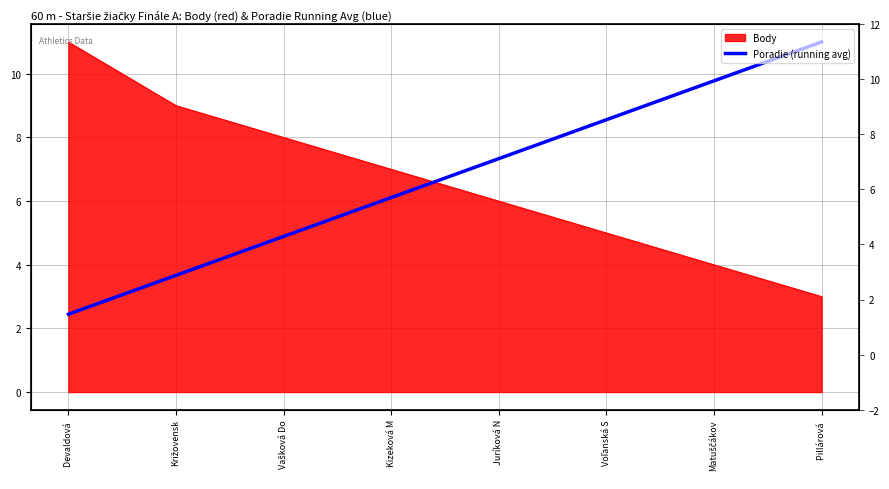

What is the label of the 4th point from the left?

Kizeková M